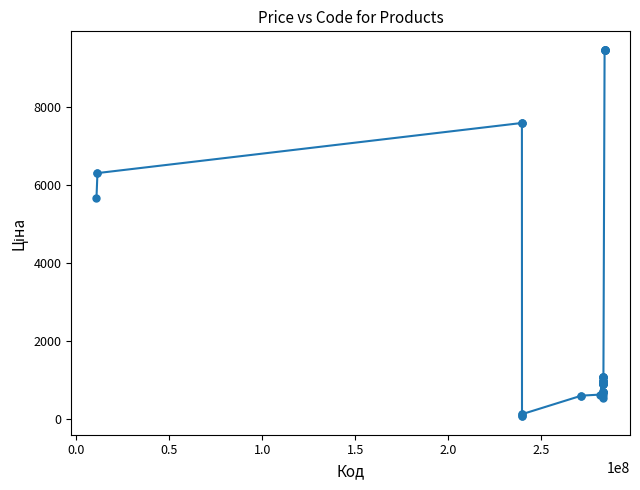

What is the greatest value displayed?

9480.1